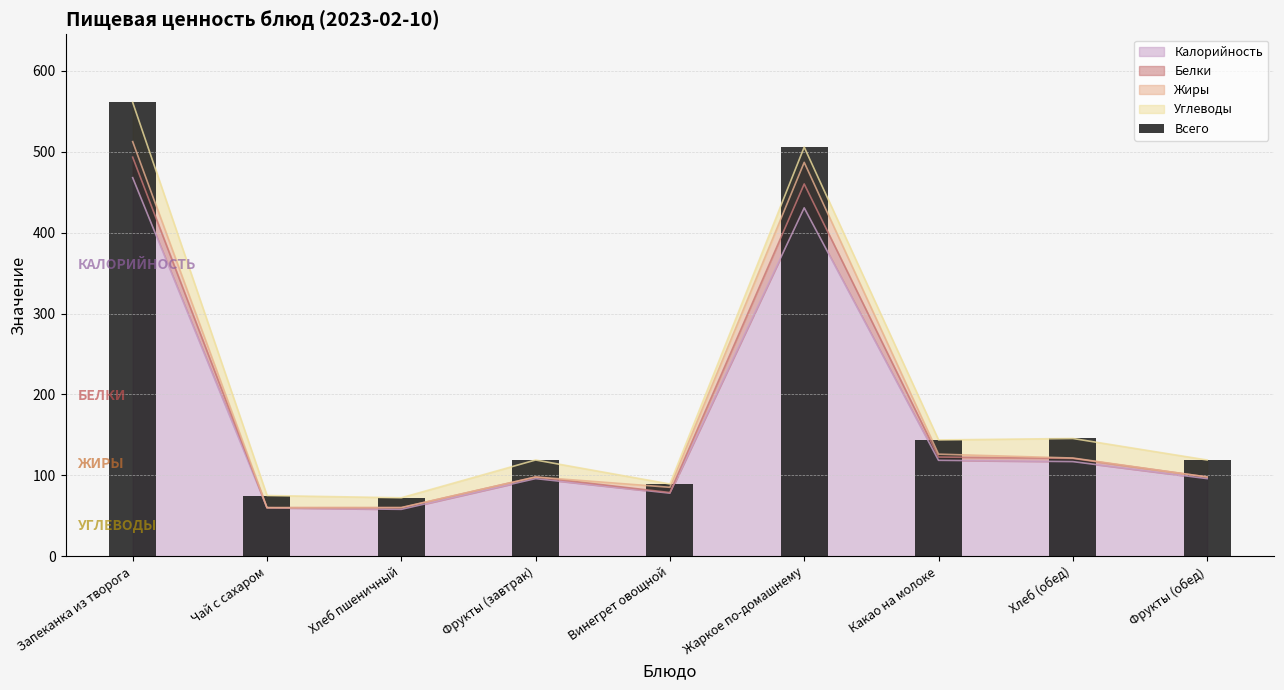

Reading left to right, transcribe all the data shown in this chart.

561.1	75.1	72.3	119.0	89.3	505.8	143.8	145.6	119.0